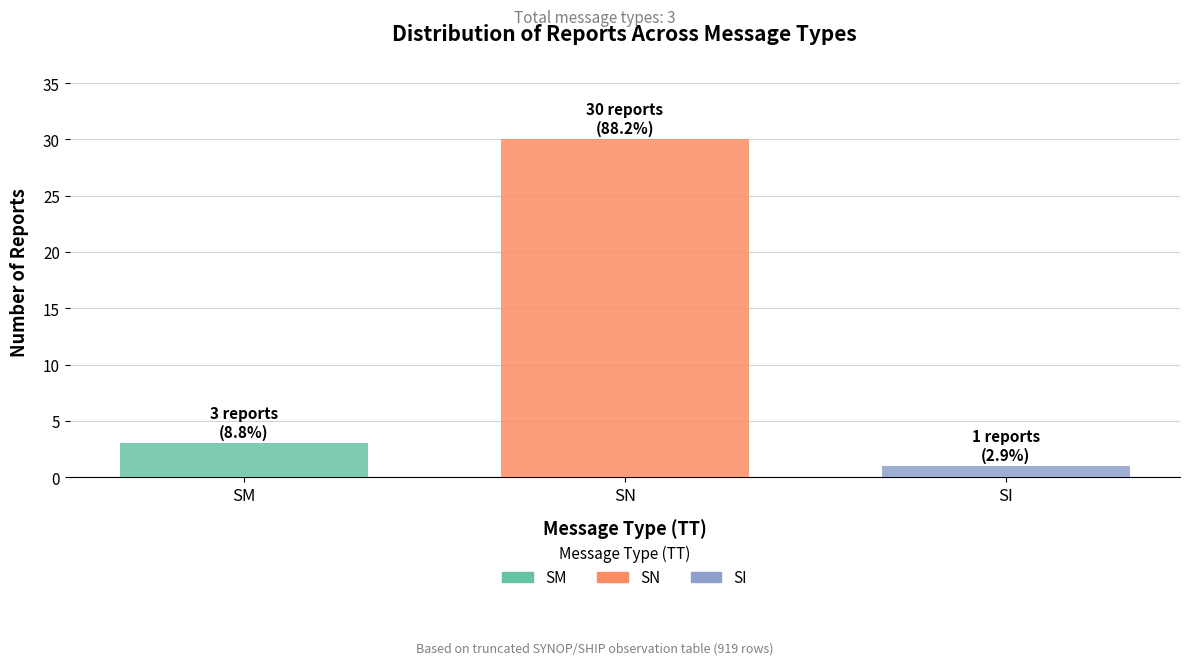

Rank the categories by SN value from lowest to highest.

SN